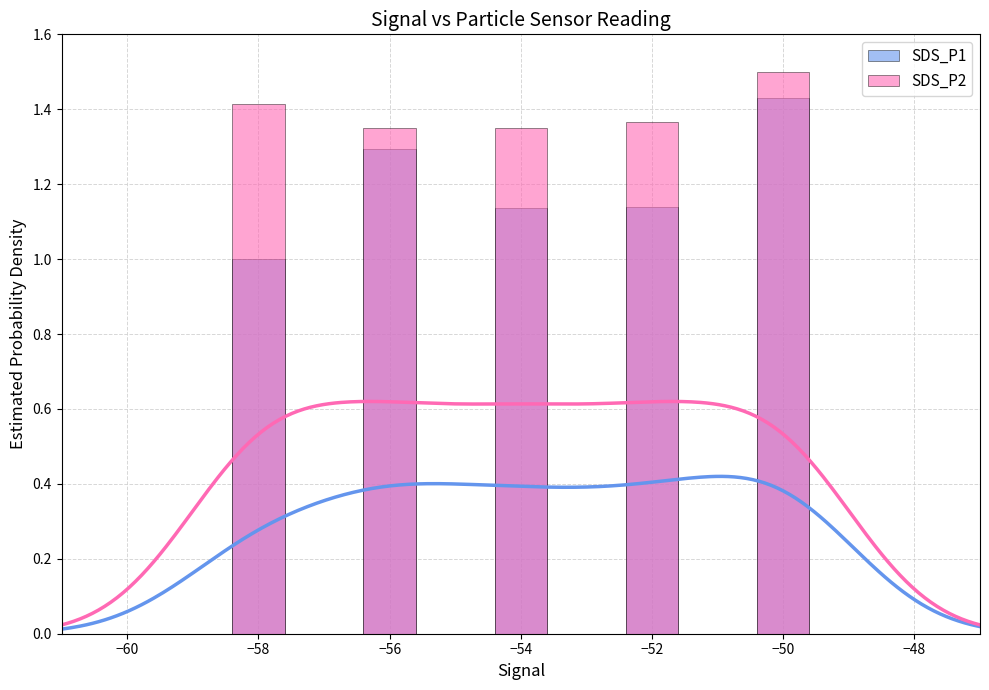

What are all the series names shown in the legend?

SDS_P1, SDS_P2